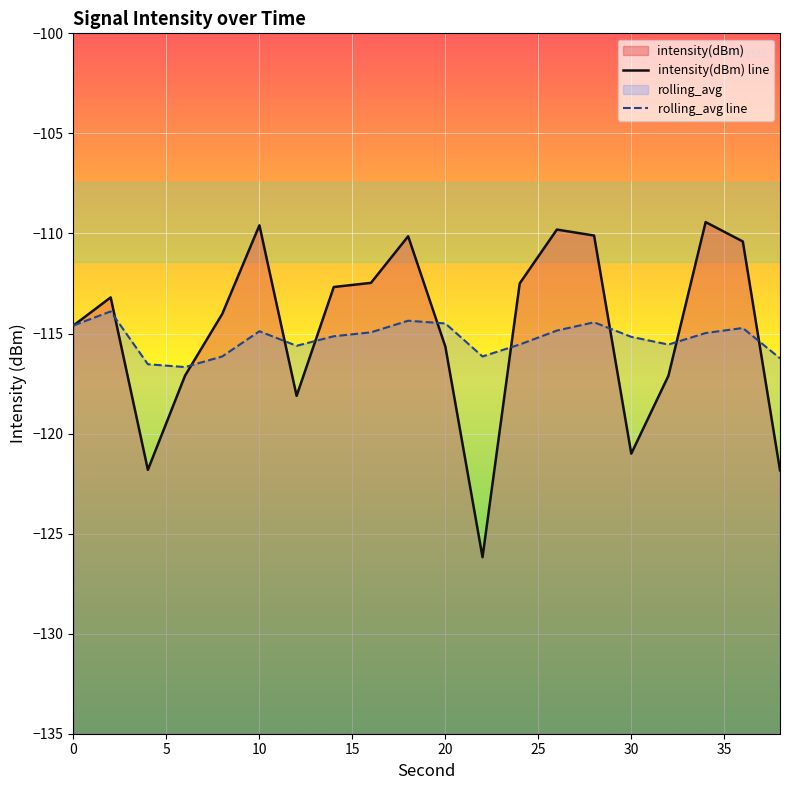

Is the value of rolling_avg at 10 greater than the value of intensity(dBm) at 34?

No